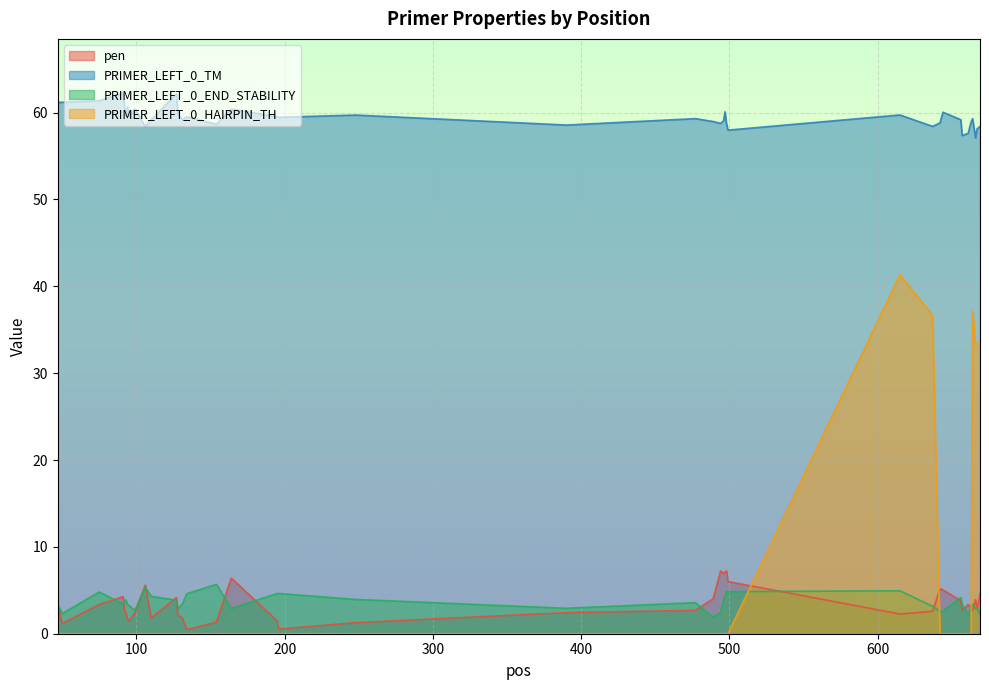

Rank the series at 669 from highest to lowest value.

PRIMER_LEFT_0_TM, PRIMER_LEFT_0_HAIRPIN_TH, pen, PRIMER_LEFT_0_END_STABILITY